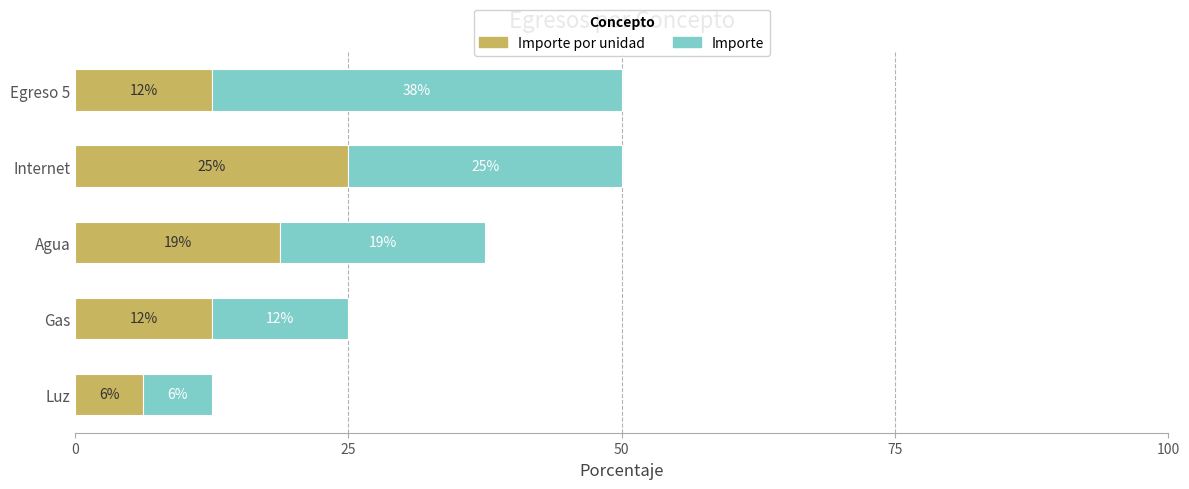

What are all the series names shown in the legend?

Importe por unidad, Importe